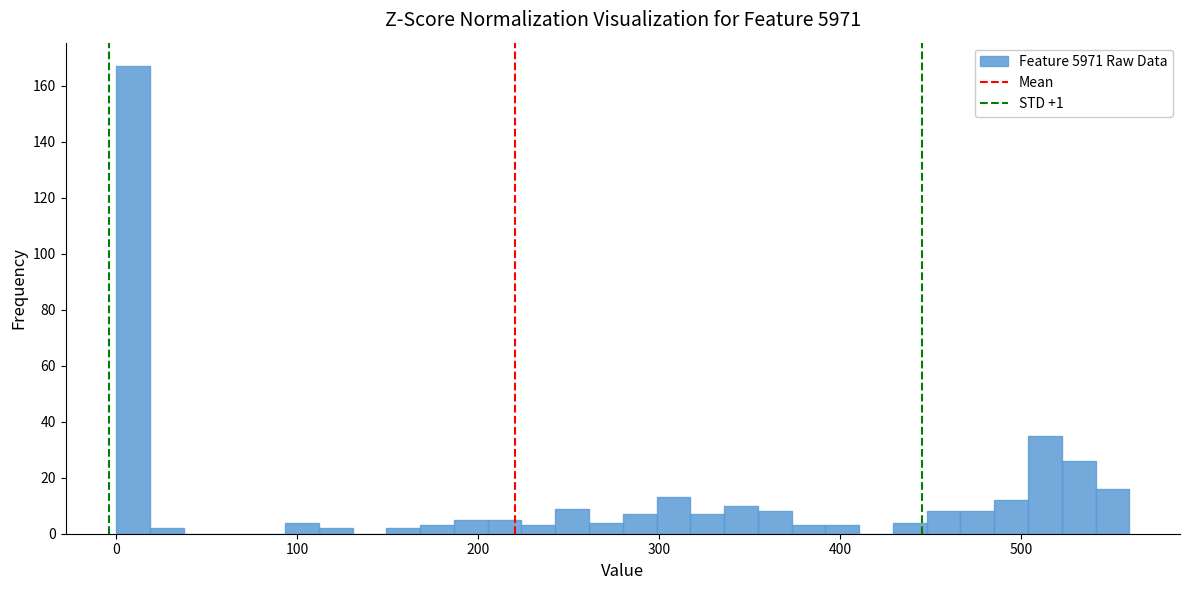

Around what value on the x-axis is the tallest bar? Give the approximate position of its centre, as read against the axis.

10